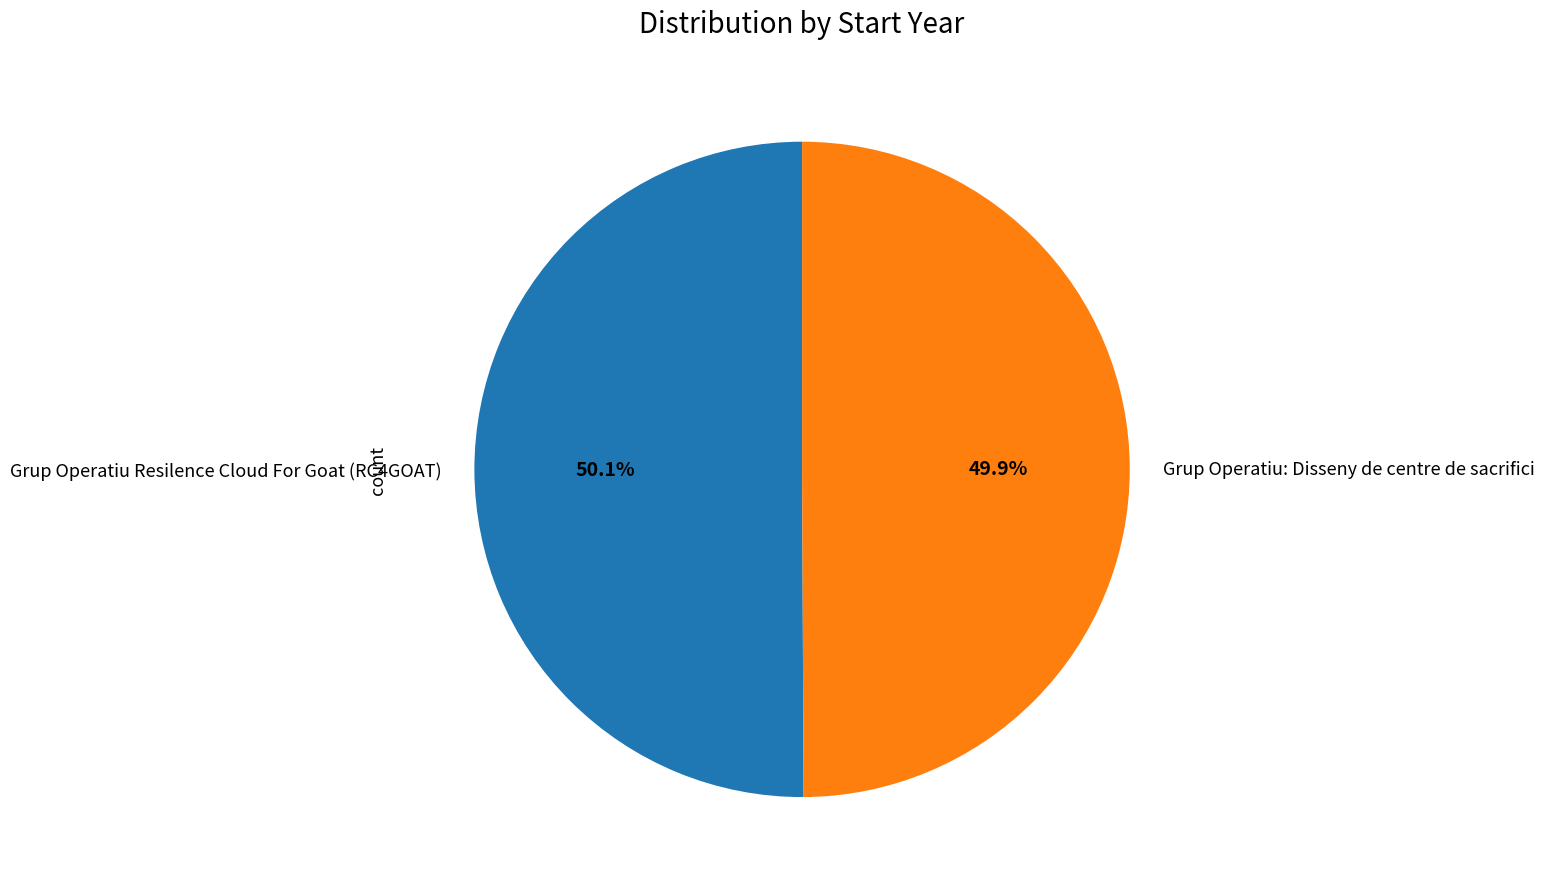

What percentage is NOT represented by Grup Operatiu: Disseny de centre de sacrifici?

50.1%